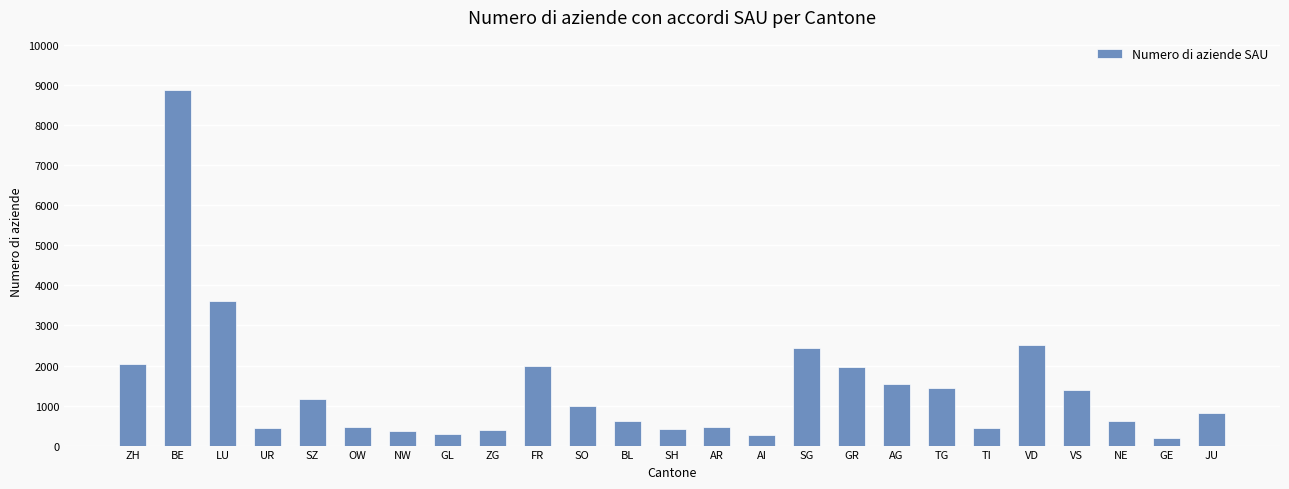

Does the chart contain stacked bars?

No